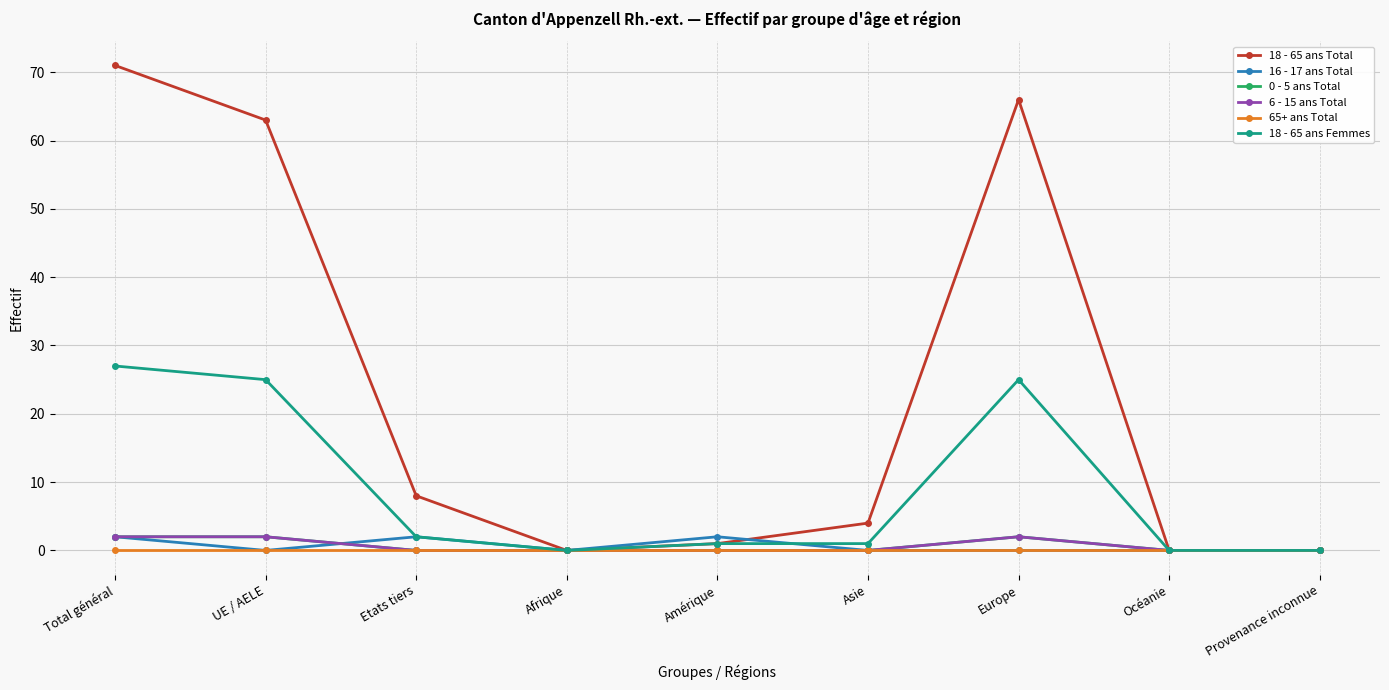

Which series has the widest spread of values?

18 - 65 ans Total